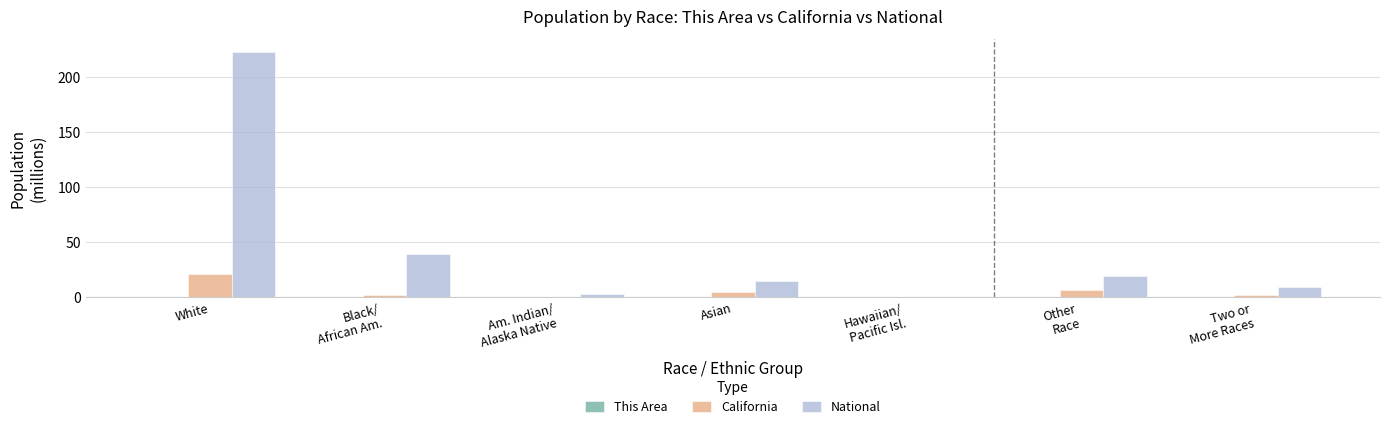

Read the National value at White.

223.6